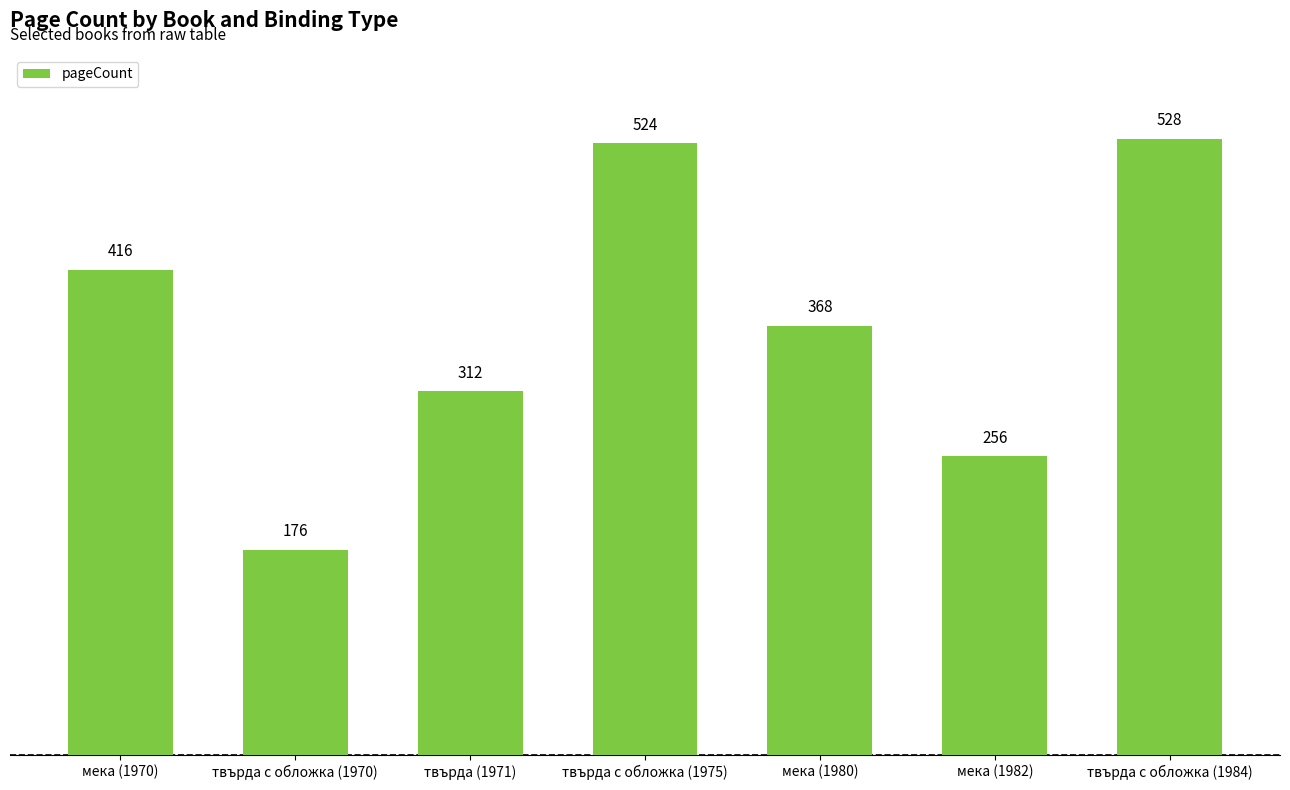

Does the chart contain any negative values?

No